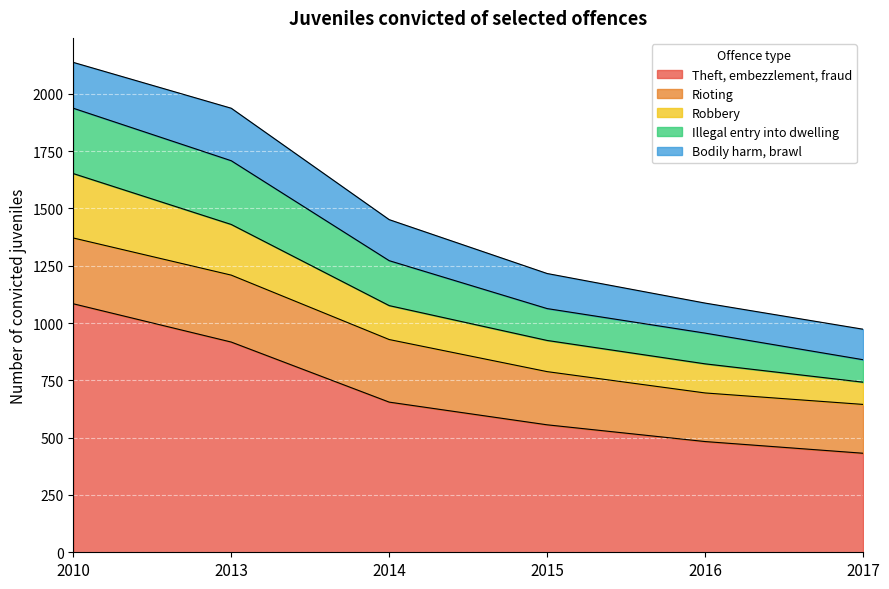

What is the total value across all series at 2015?

1216